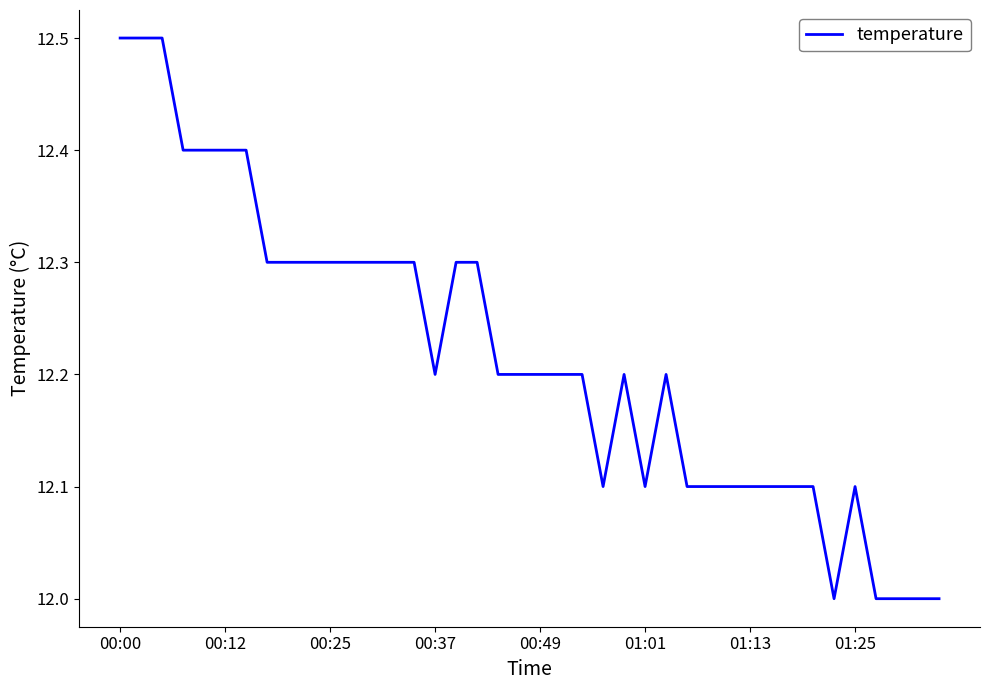

What is the difference between the maximum and minimum values?

0.5